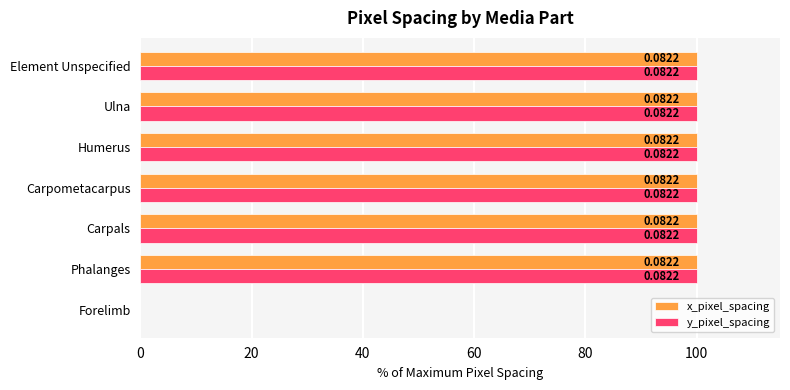

What are all the series names shown in the legend?

x_pixel_spacing, y_pixel_spacing